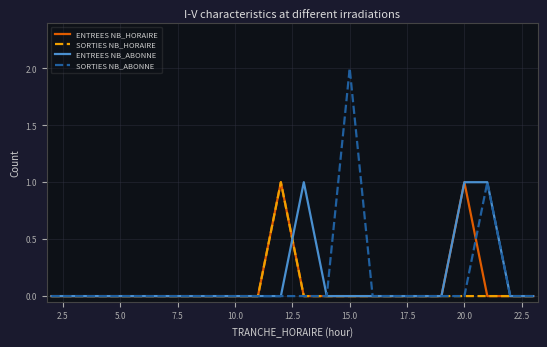

How many lines are shown in the chart?

4